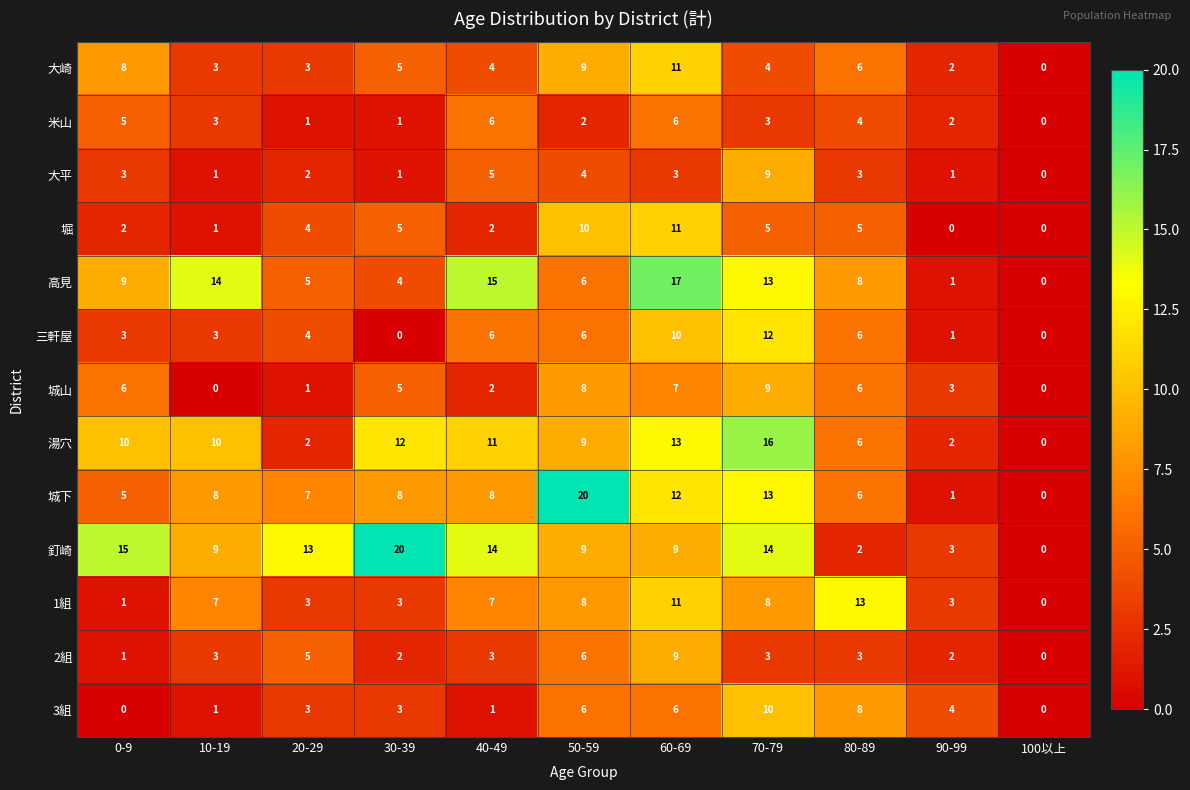

What is the difference between the highest and lowest values at 90-99?

4